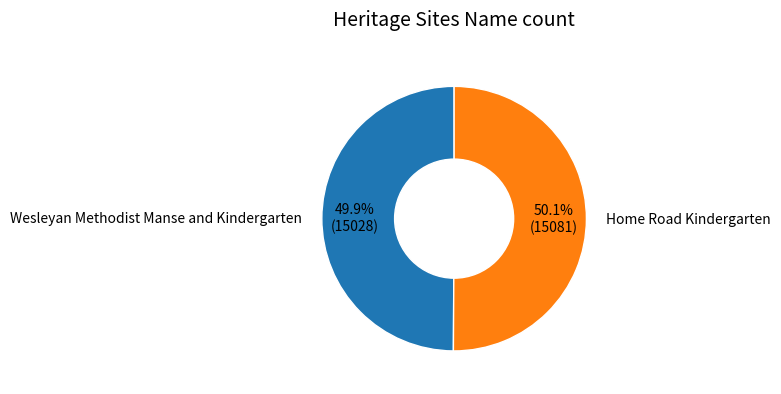

Do Wesleyan Methodist Manse and Kindergarten and Home Road Kindergarten together represent more than half of the pie?

Yes